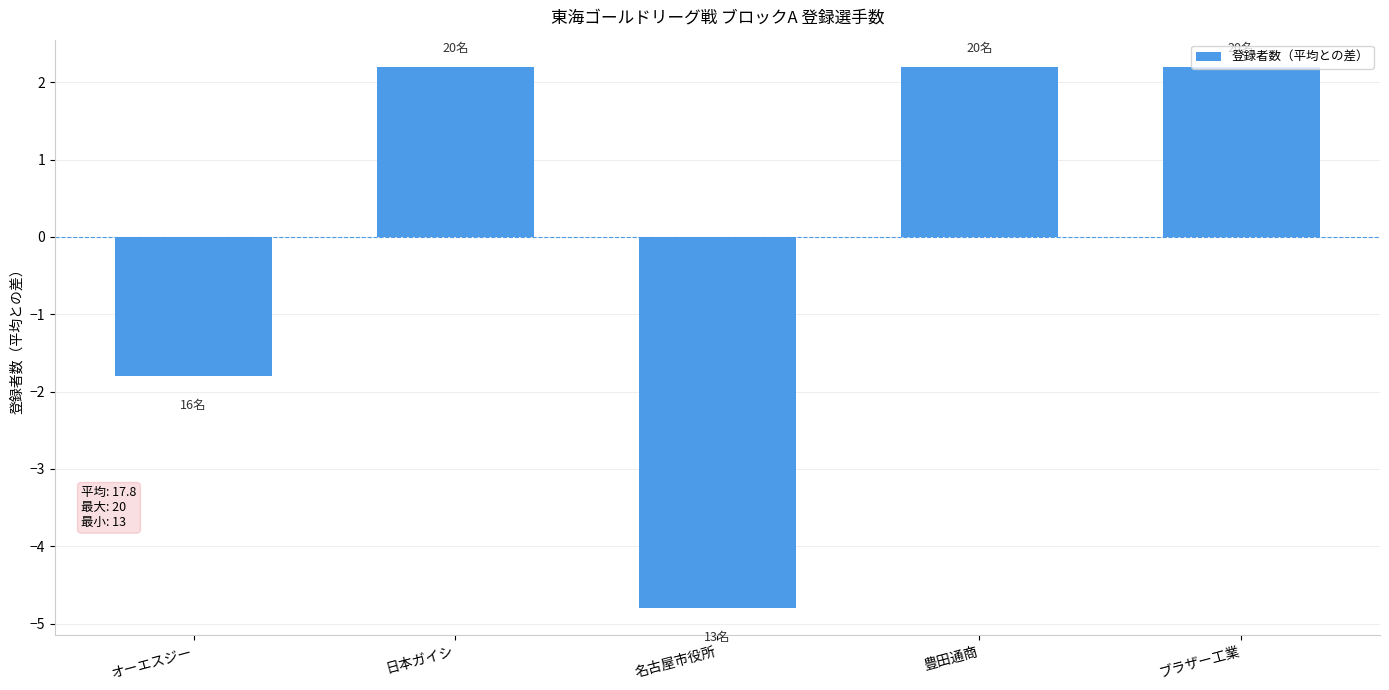

How many data points does each series have?

5